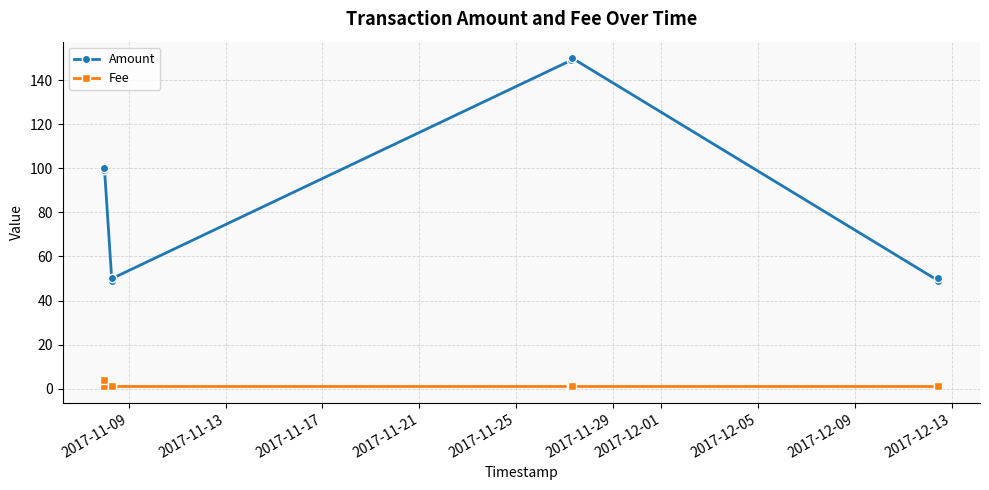

What is the difference between the second highest and second lowest values in the Amount series?

100